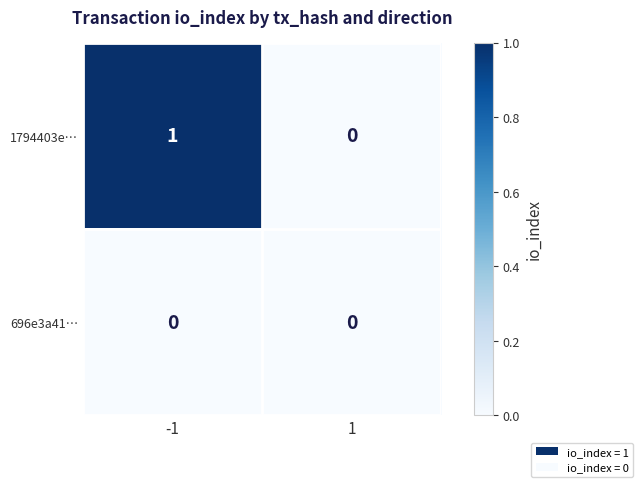

Rank the series by their maximum value, from lowest to highest.

696e3a41…, 1794403e…